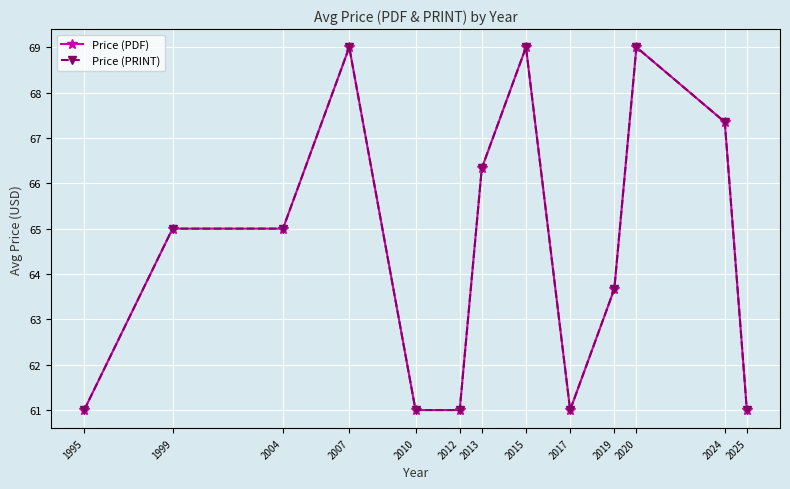

Is this an area chart (filled region under the line)?

No